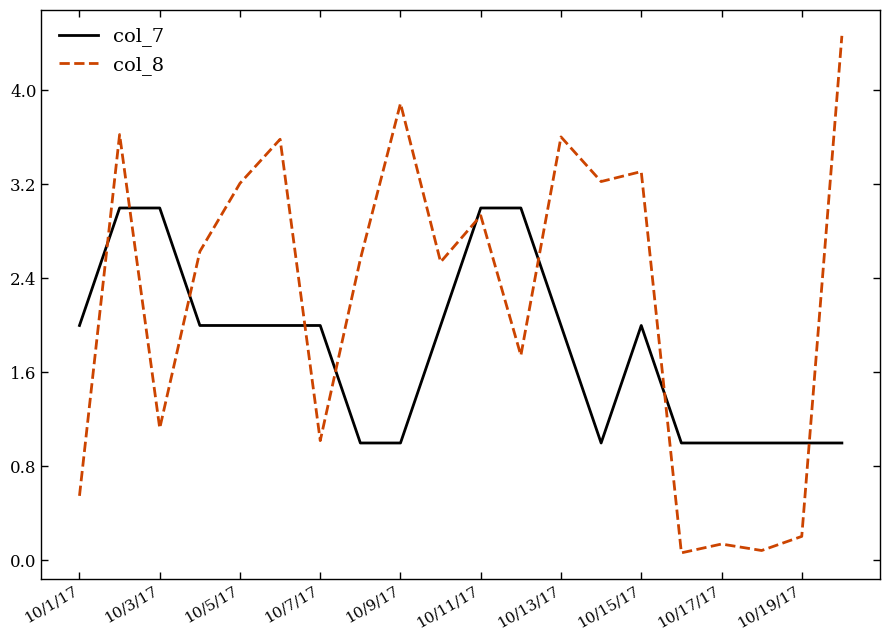

Which series has the largest total across all categories?

col_8